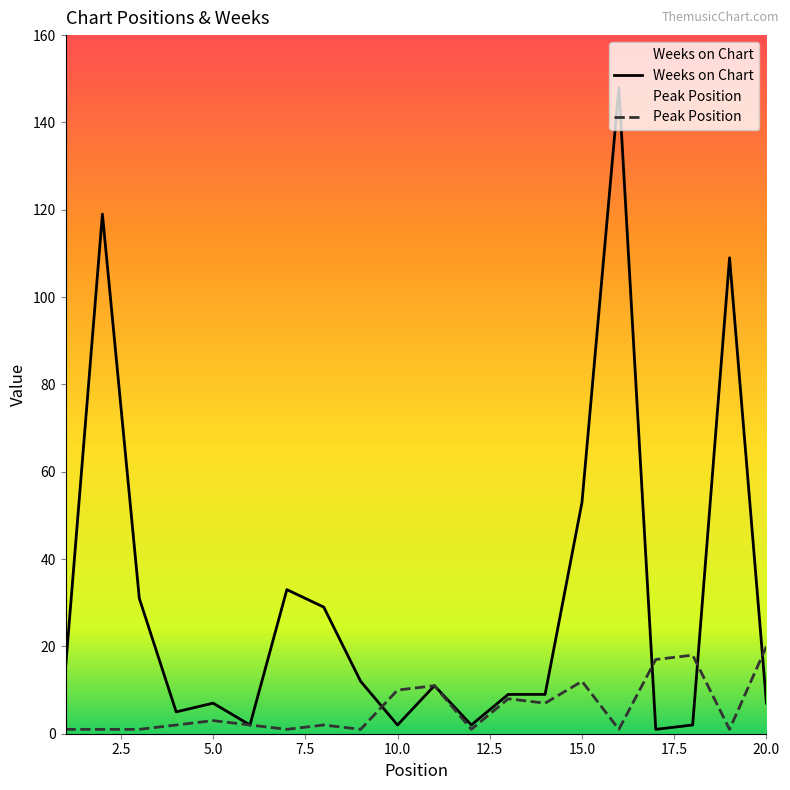

Between 5 and 18, which series saw the biggest shift?

Peak Position